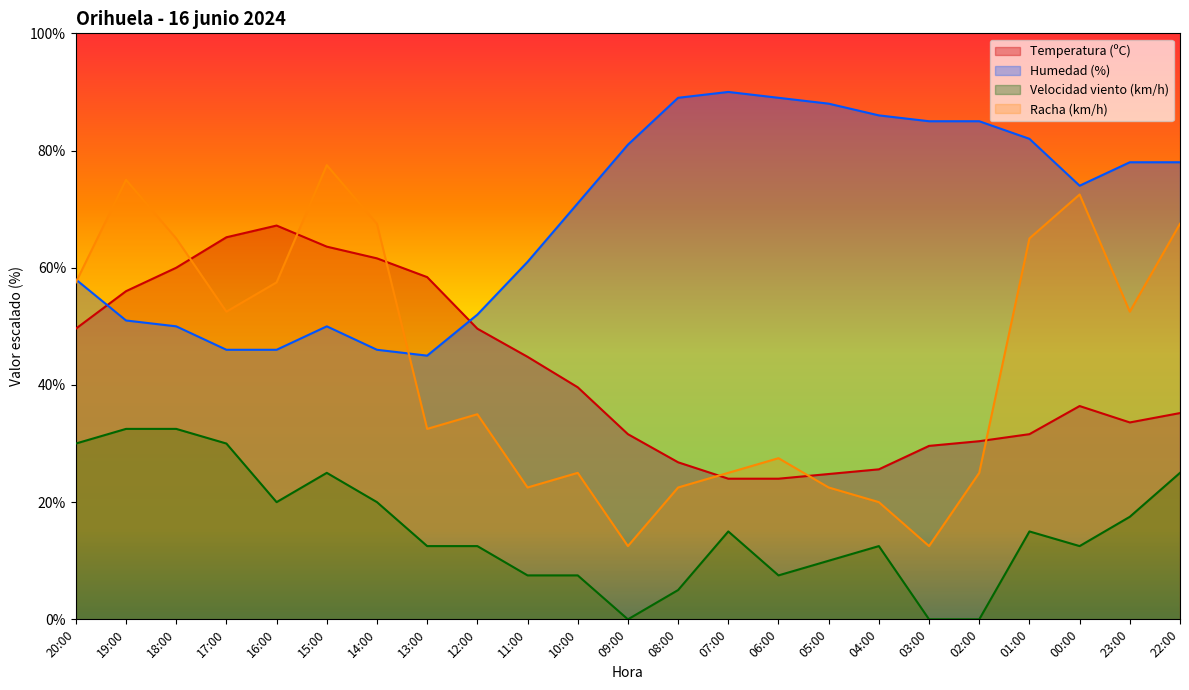

What are all the series names shown in the legend?

Temperatura (ºC), Humedad (%), Velocidad viento (km/h), Racha (km/h)